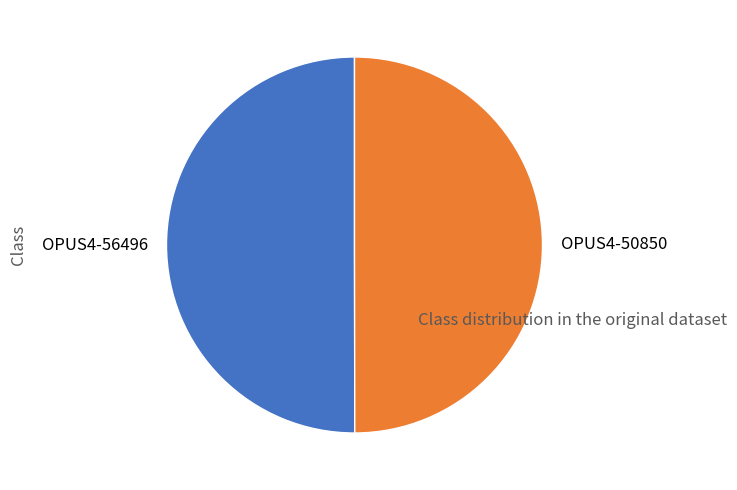

What is the ratio of the value at OPUS4-50850 to the value at OPUS4-56496?

1.0